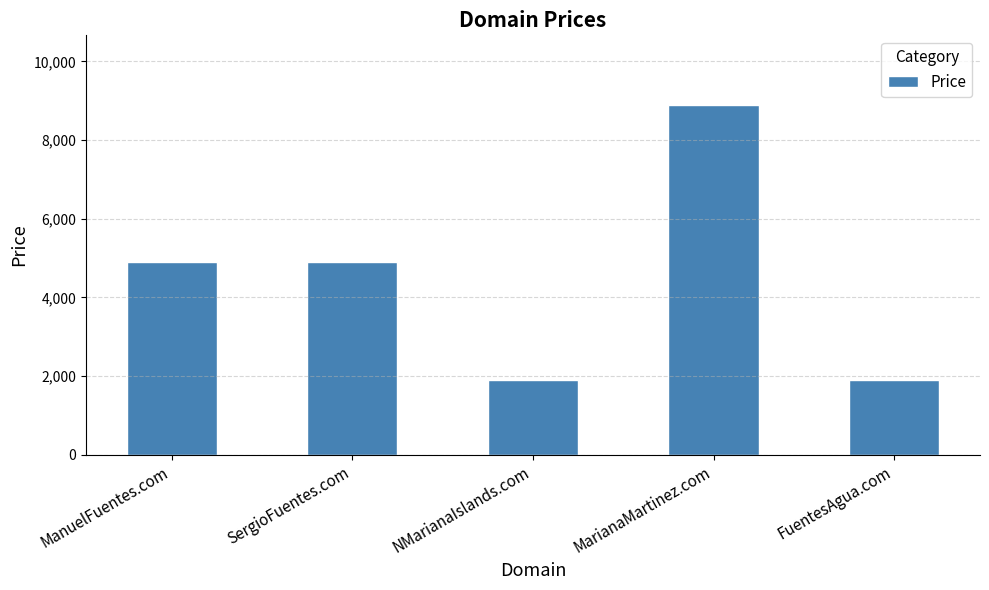

What is the sum of all values?

22440